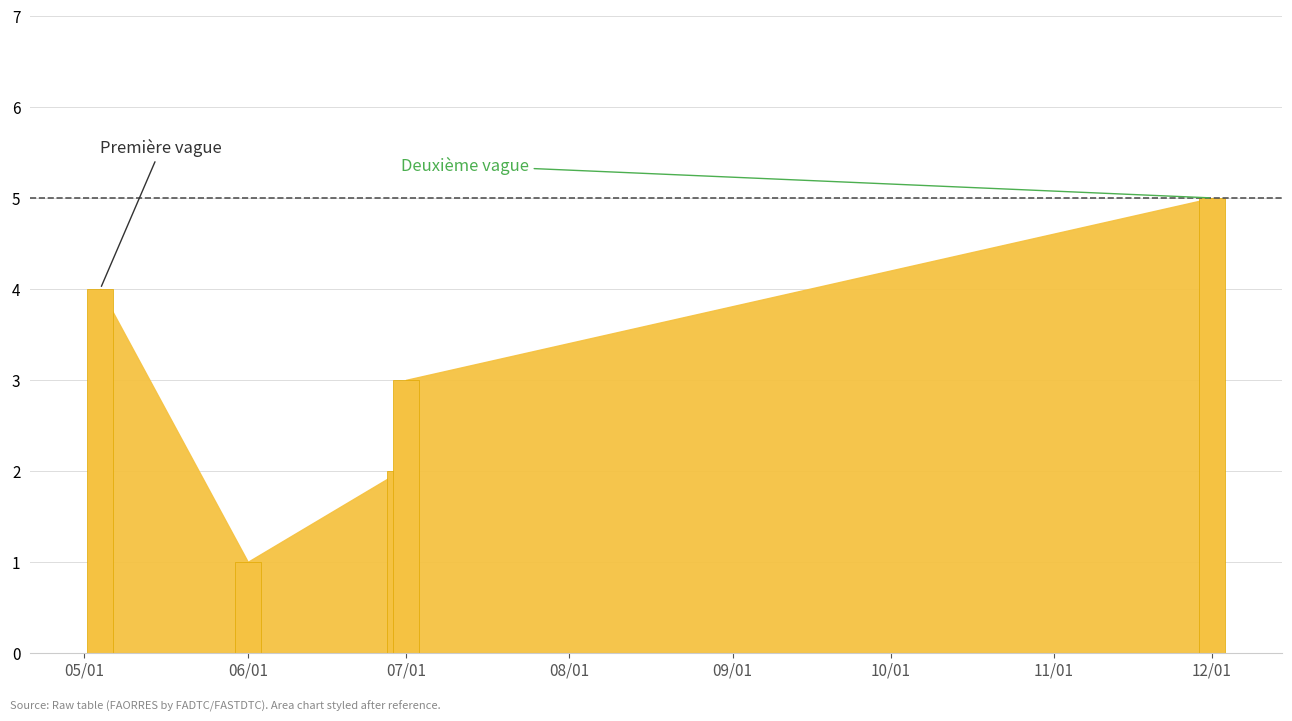

What is the greatest value displayed?

5